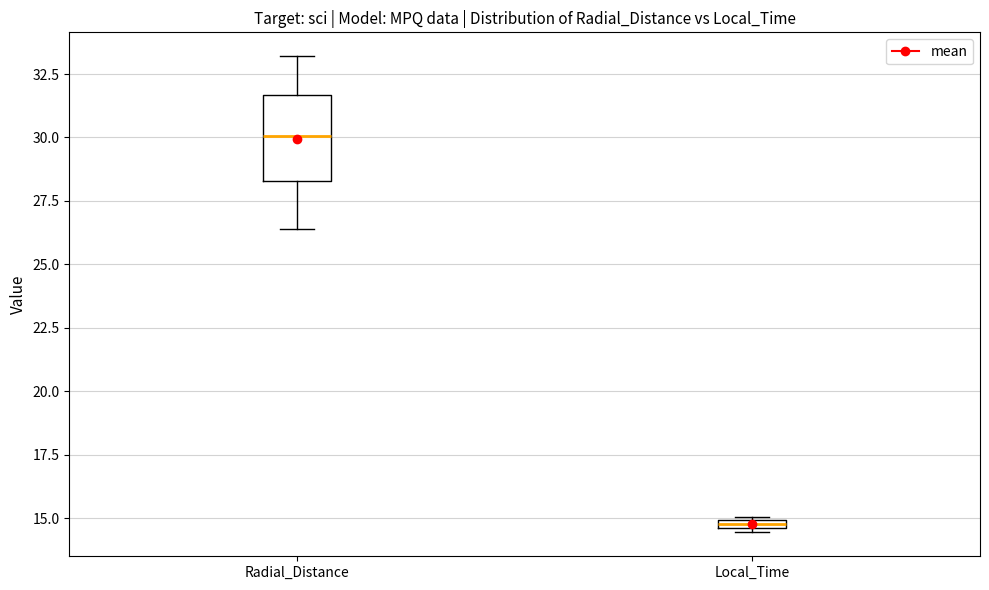

Comparing the boxes themselves (not the whiskers), which one is the tallest?

Radial_Distance